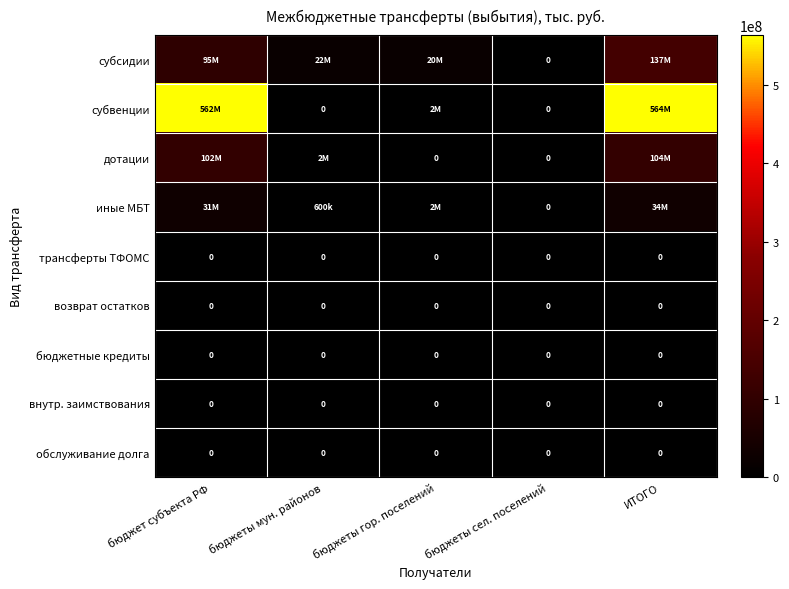

Which series has the widest spread of values?

субвенции